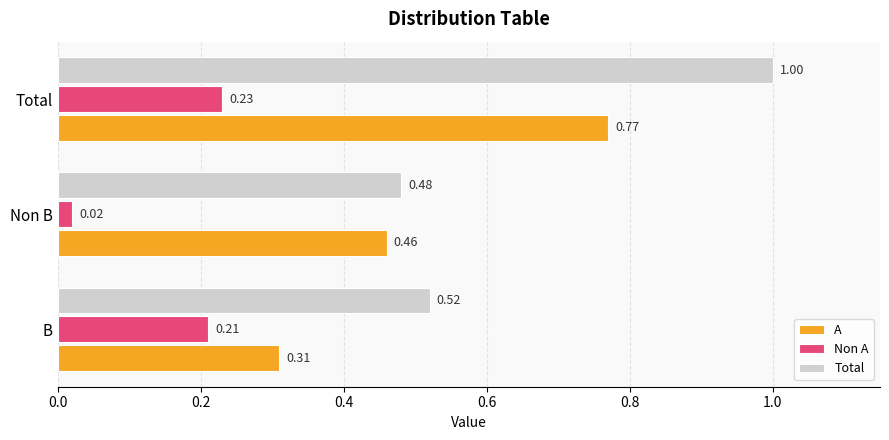

What is the sum of the Non A values at Total and B?

0.4